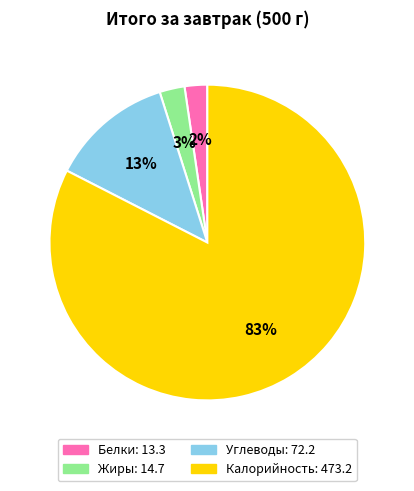

How many slices are in this pie chart?

4